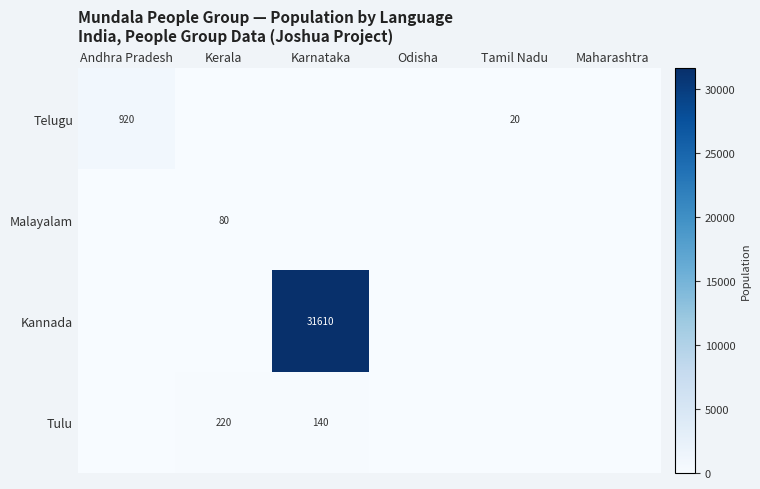

The value of Tulu at Karnataka is 140. True or false?

True